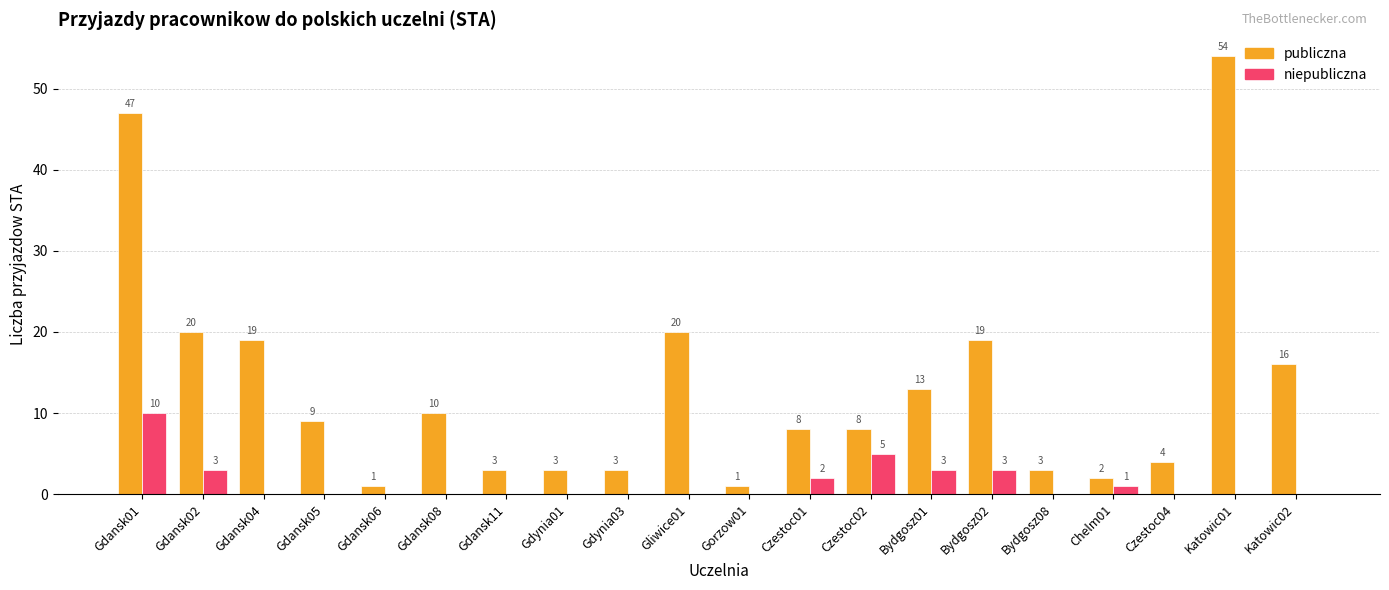

Which series has the largest total across all categories?

publiczna